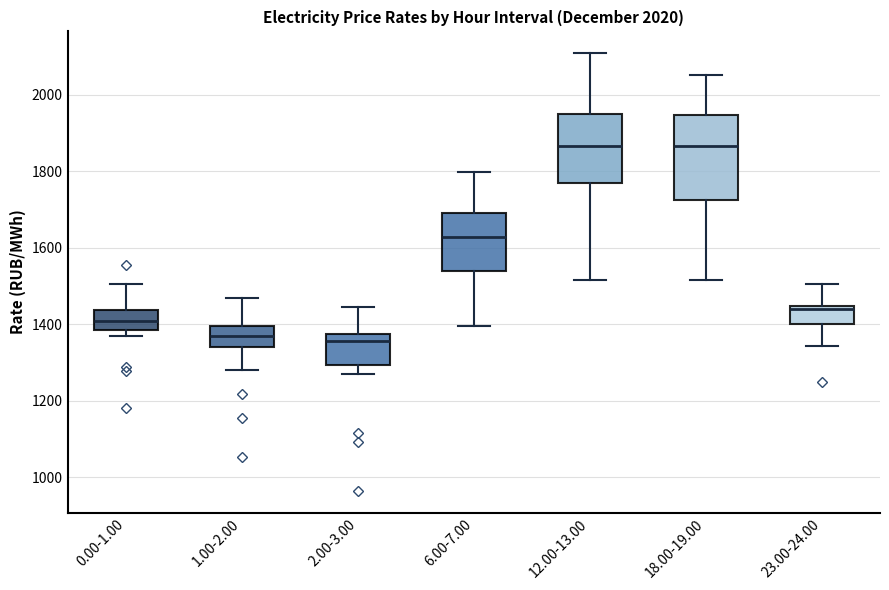

Which box is the tallest, from its lower edge to its upper edge?

18.00-19.00